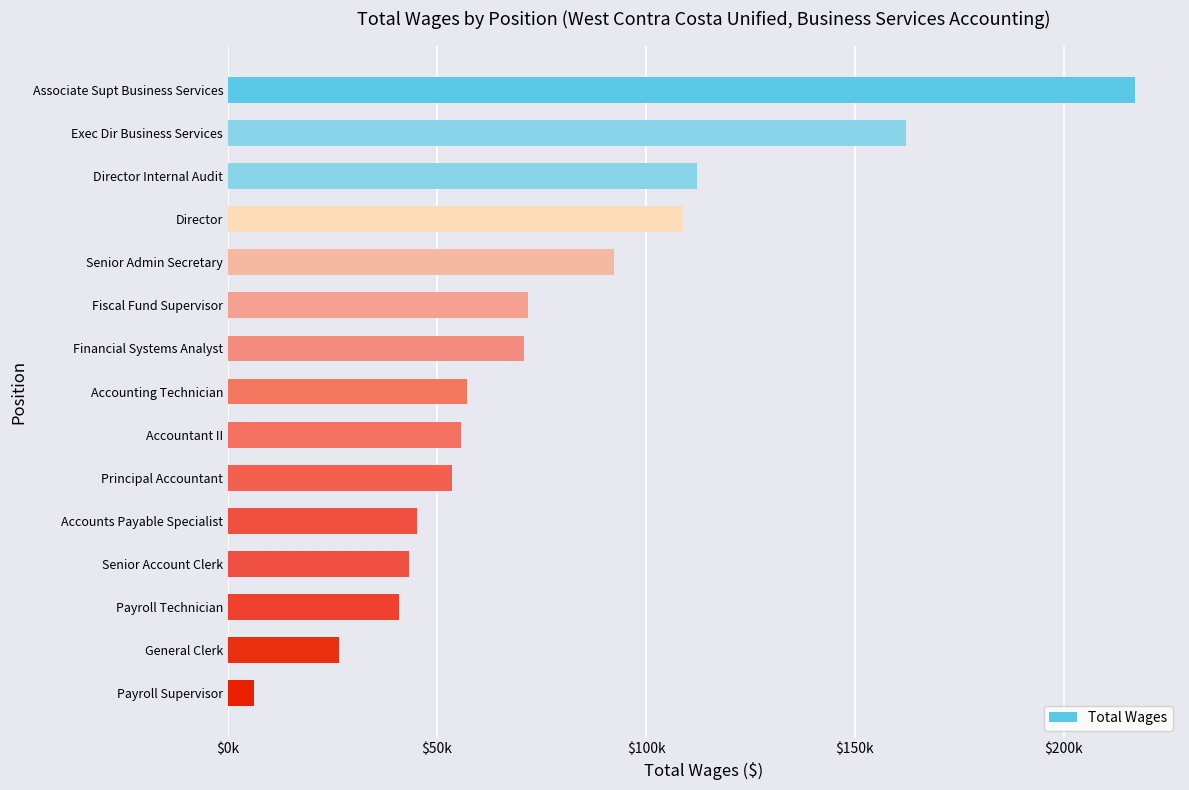

Where is the data nearest to the value 111577?

Director Internal Audit